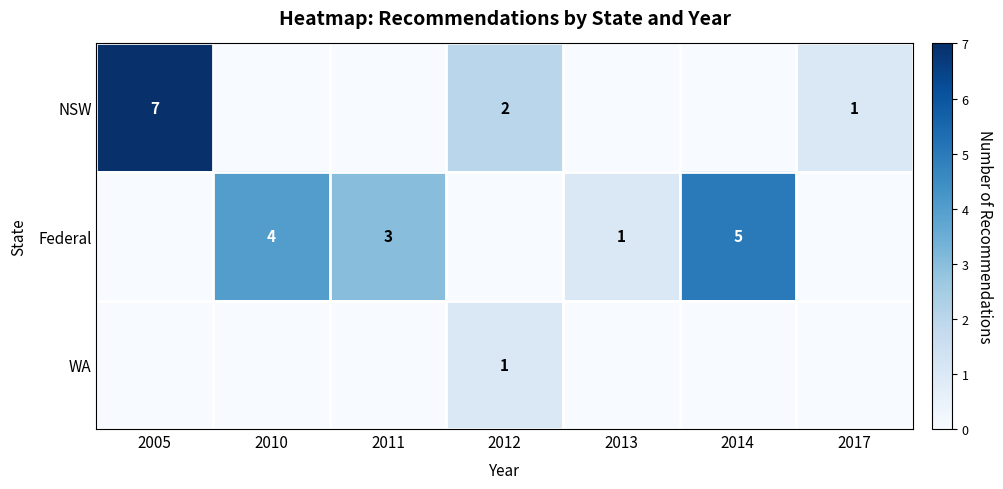

Is it true that NSW equals 1 at 2017?

True